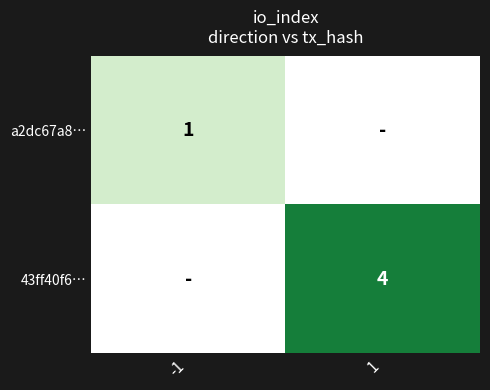

Is it true that 43ff40f6… equals 6 at 1?

False